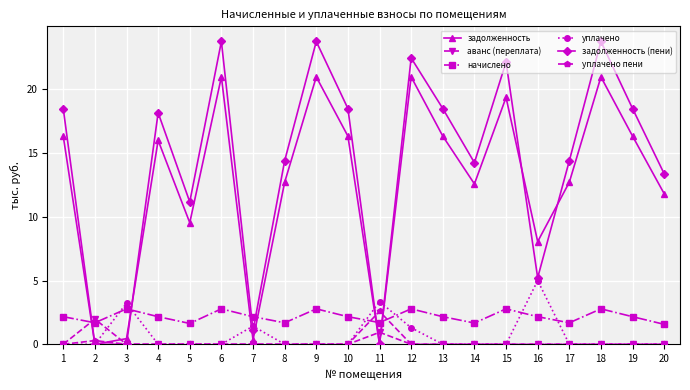

Is the value of уплачено пени at 19 greater than the value of задолженность at 4?

No